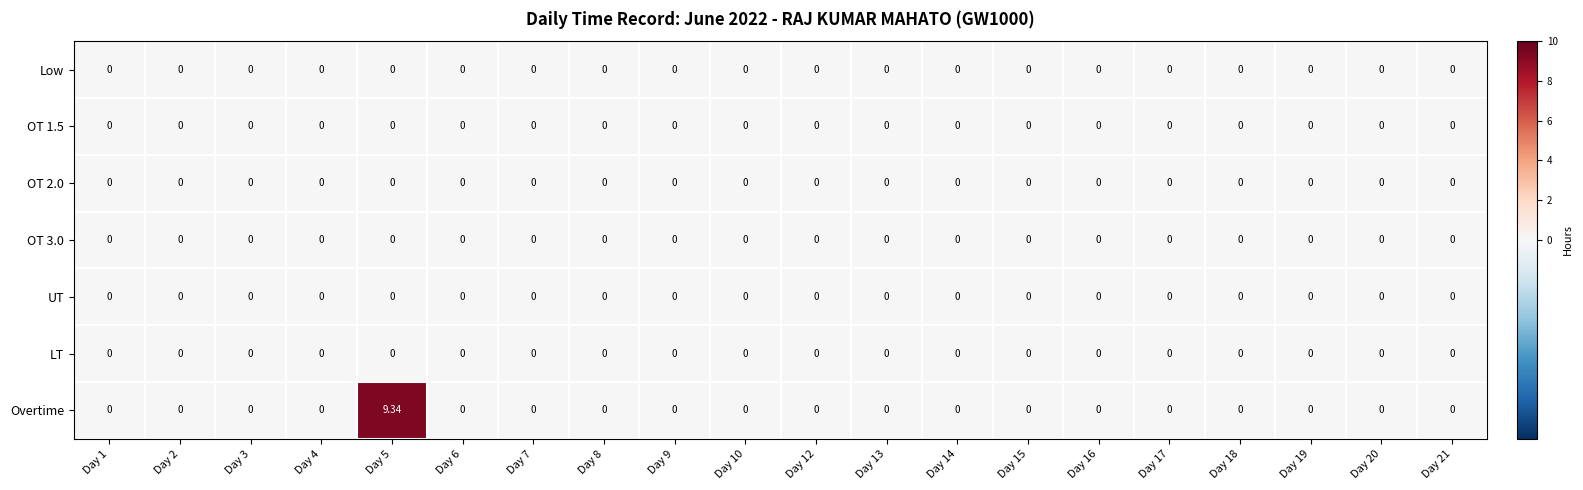

Which series has the largest range (max minus min)?

Overtime